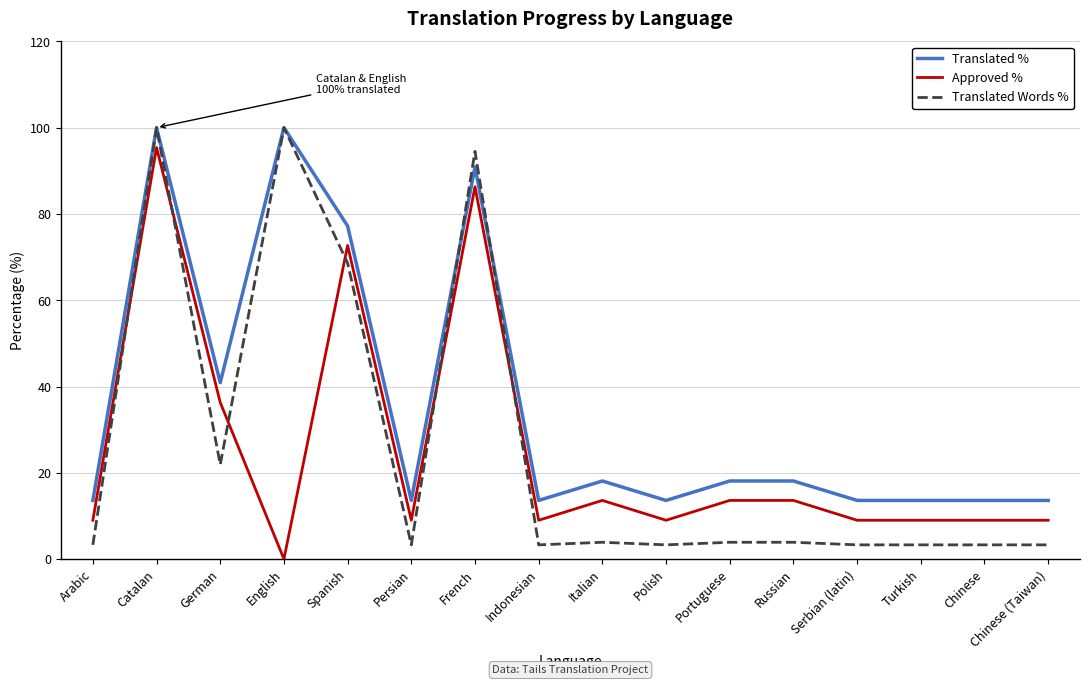

The Translated % series shows 13.6 at Indonesian. True or false?

True